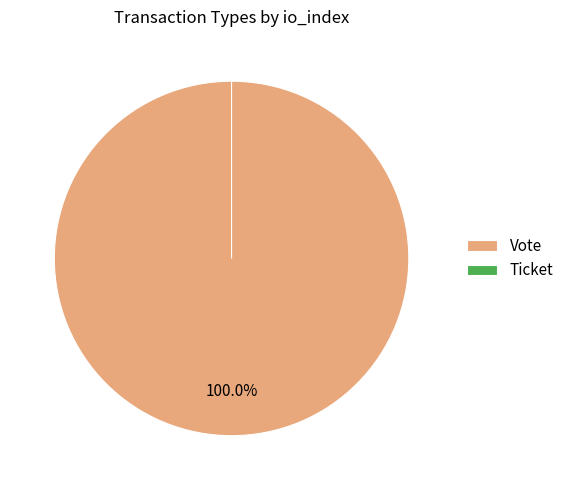

The Vote slice represents 100% of the pie. True or false?

True